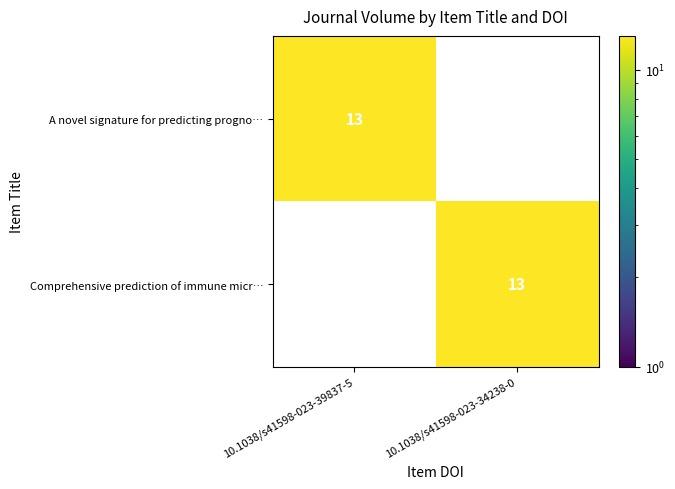

List the labels in order of A novel signature for predicting progno… value, largest first.

10.1038/s41598-023-39837-5, 10.1038/s41598-023-34238-0